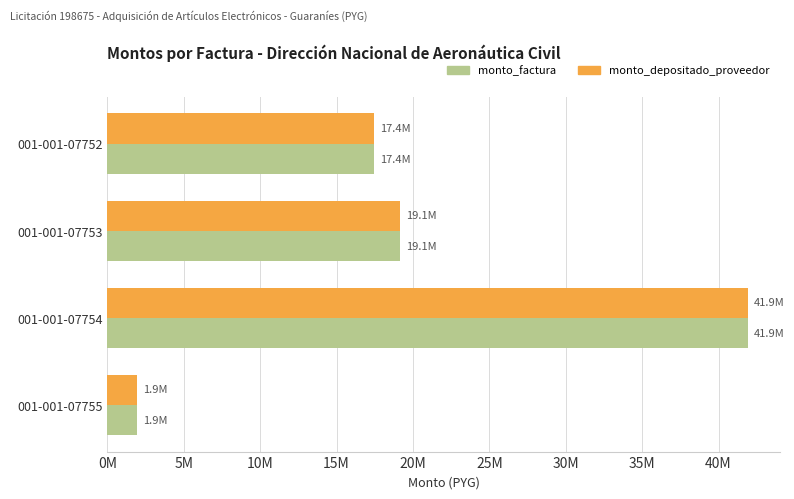

Which series has the largest range (max minus min)?

monto_factura